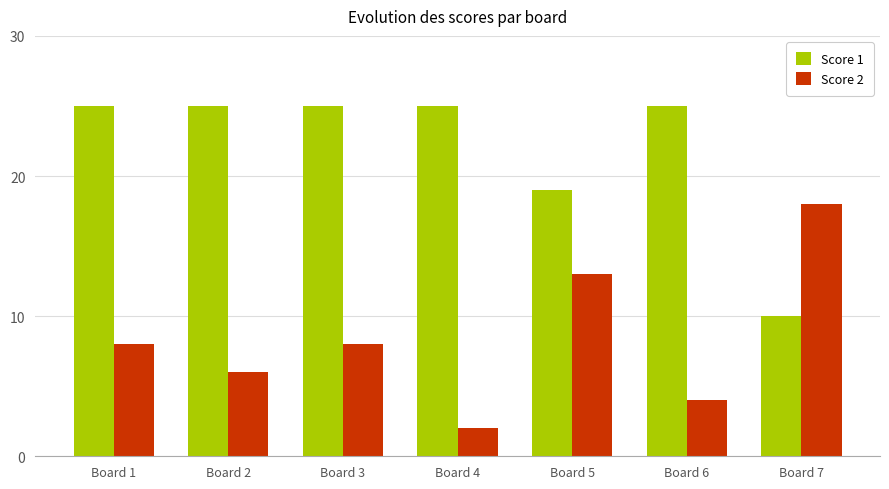

Reading left to right, transcribe all the data shown in this chart.

Score 1: Board 1=25	Board 2=25	Board 3=25	Board 4=25	Board 5=19	Board 6=25	Board 7=10
Score 2: Board 1=8	Board 2=6	Board 3=8	Board 4=2	Board 5=13	Board 6=4	Board 7=18